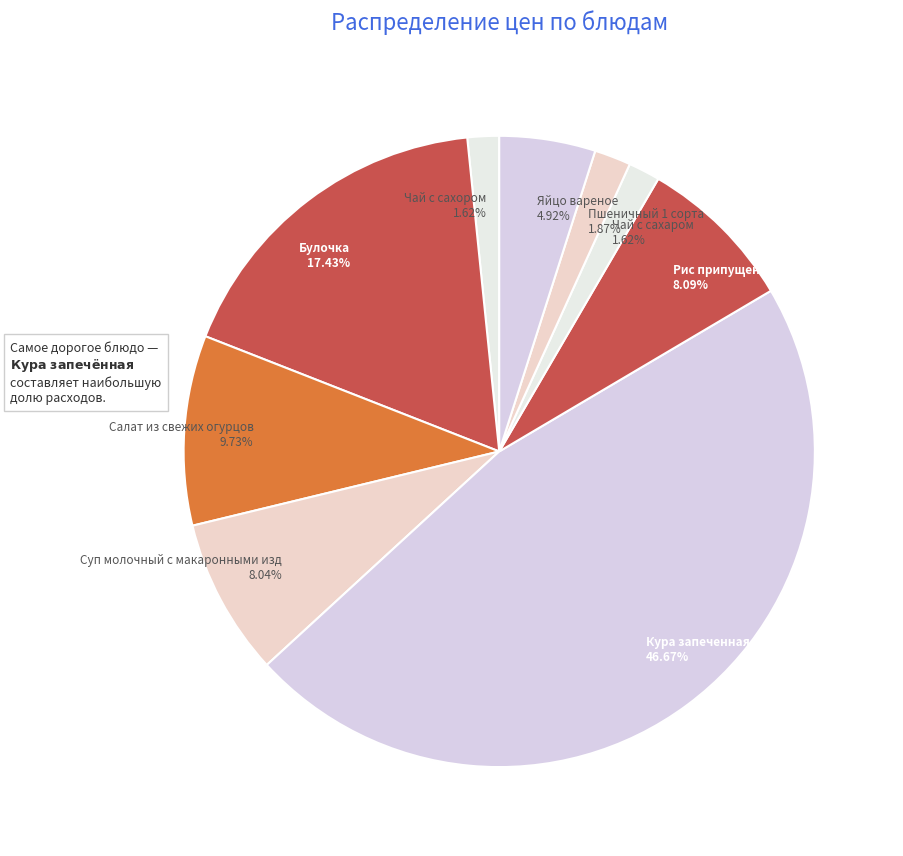

Does Салат из свежих огурцов 9.73% represent more than half of the total?

No